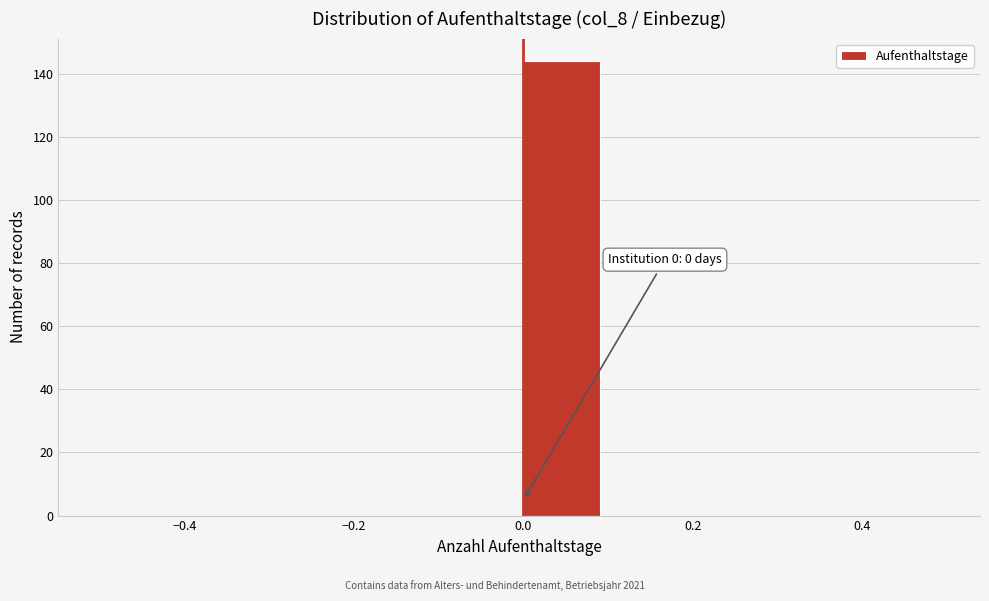

Which range on the x-axis has the tallest bar?

0.0 to 0.1